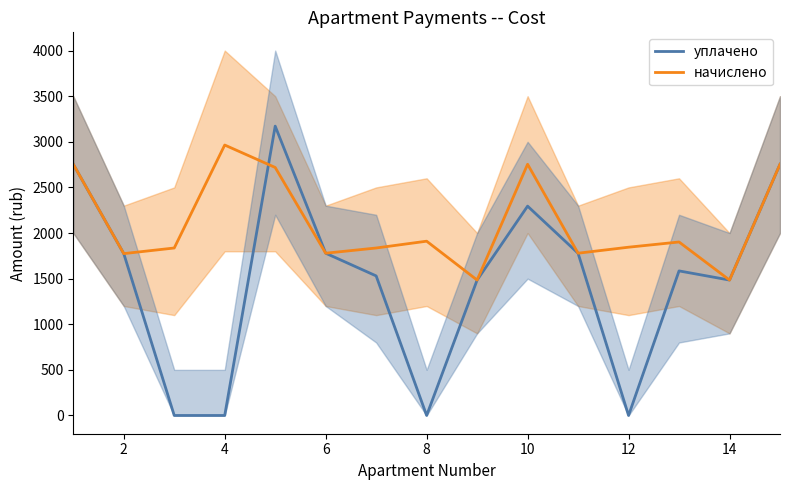

True or false: начислено has a value of 421.1 at 10.

False